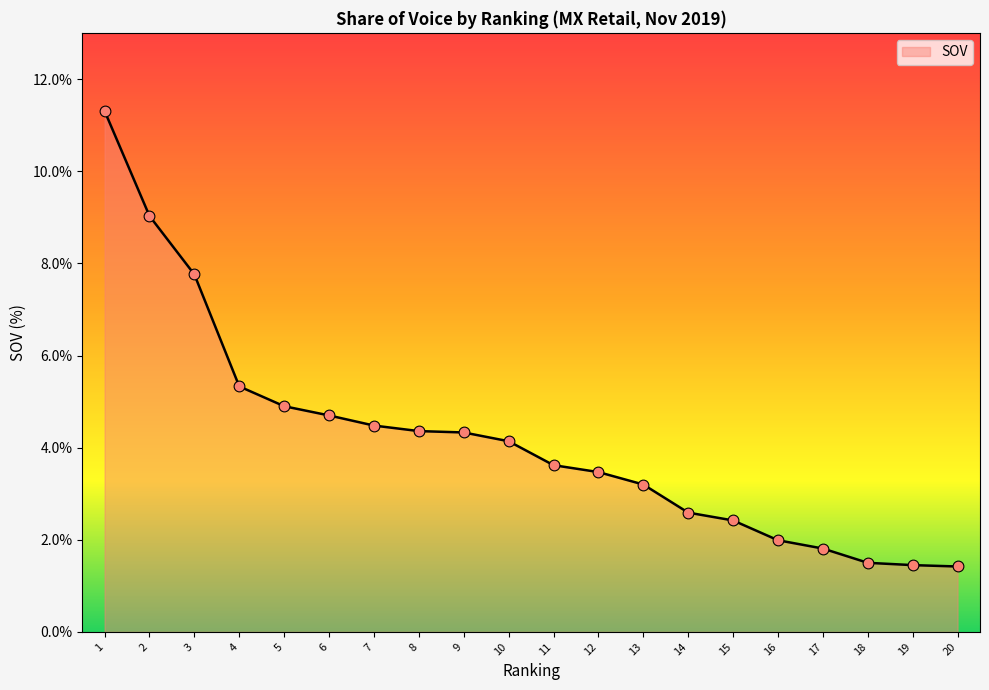

What is the change in value from 11 to 14?

-1.0